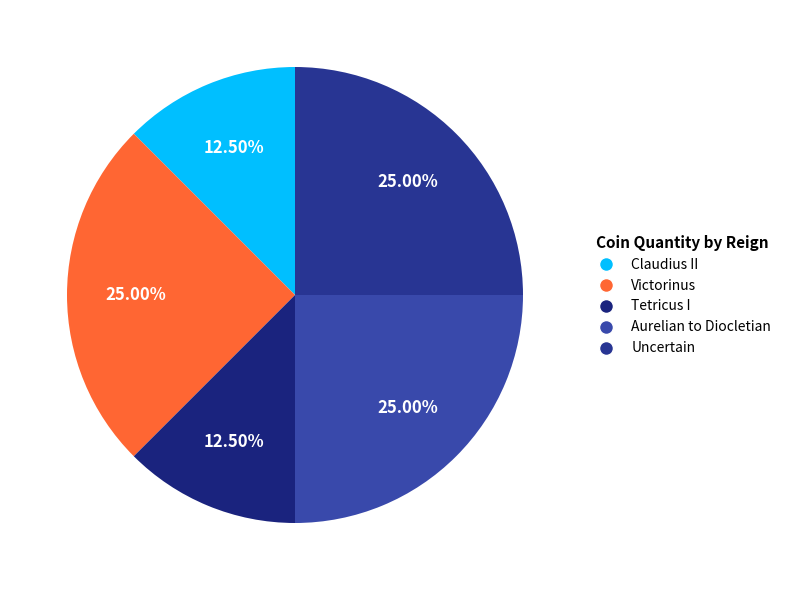

Between Victorinus and Tetricus I, which is larger?

Victorinus